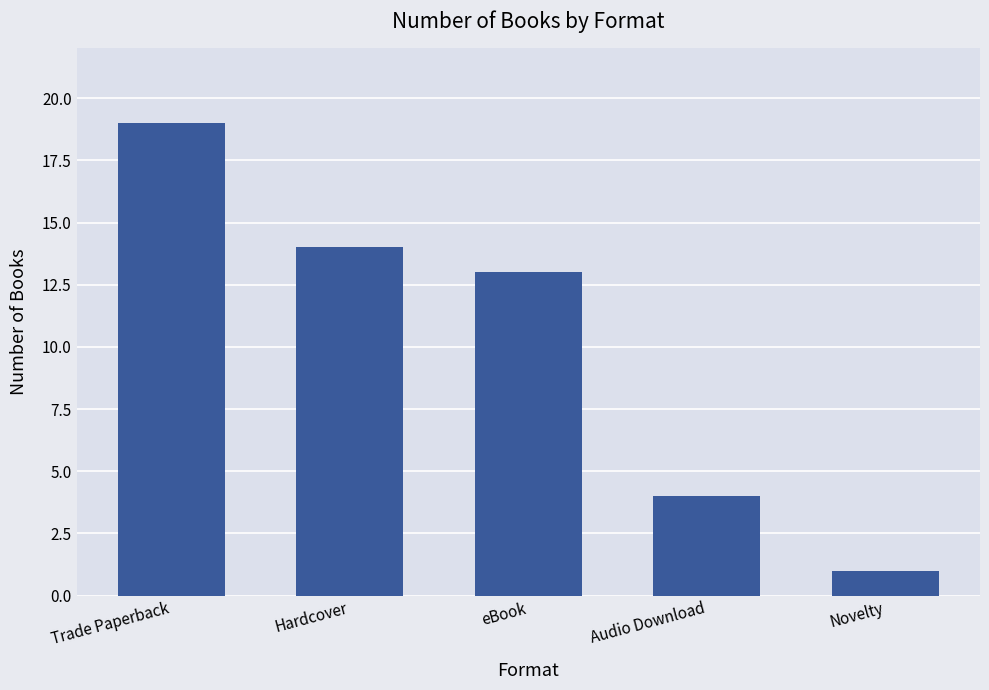

What is the difference between the maximum and second lowest values?

15